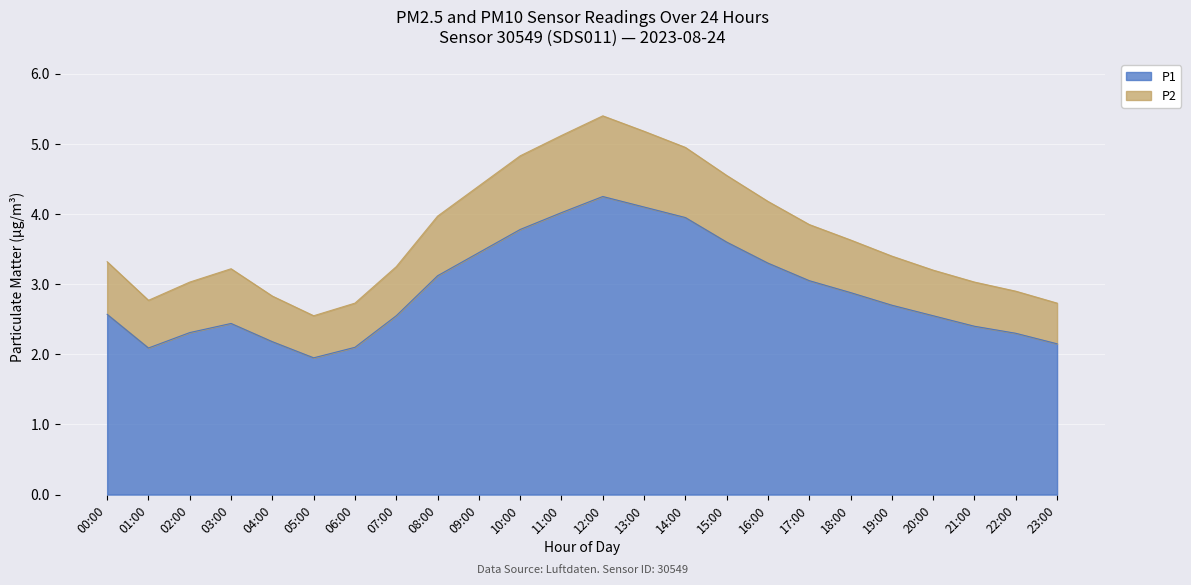

Between 07:00 and 19:00, which is larger?

19:00